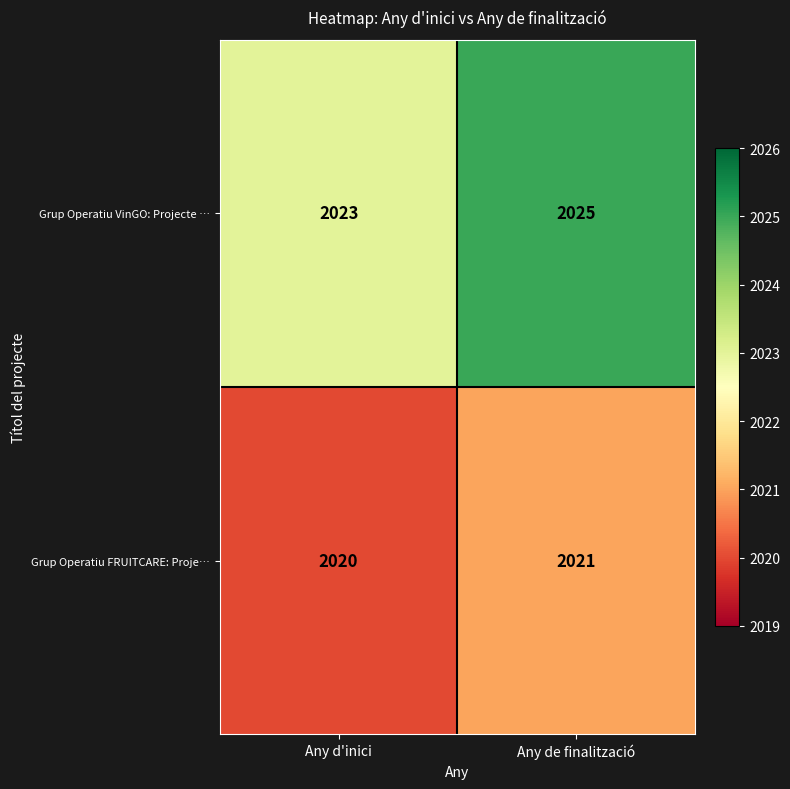

The value of Grup Operatiu FRUITCARE: Proje… at Any d'inici is 2876. True or false?

False